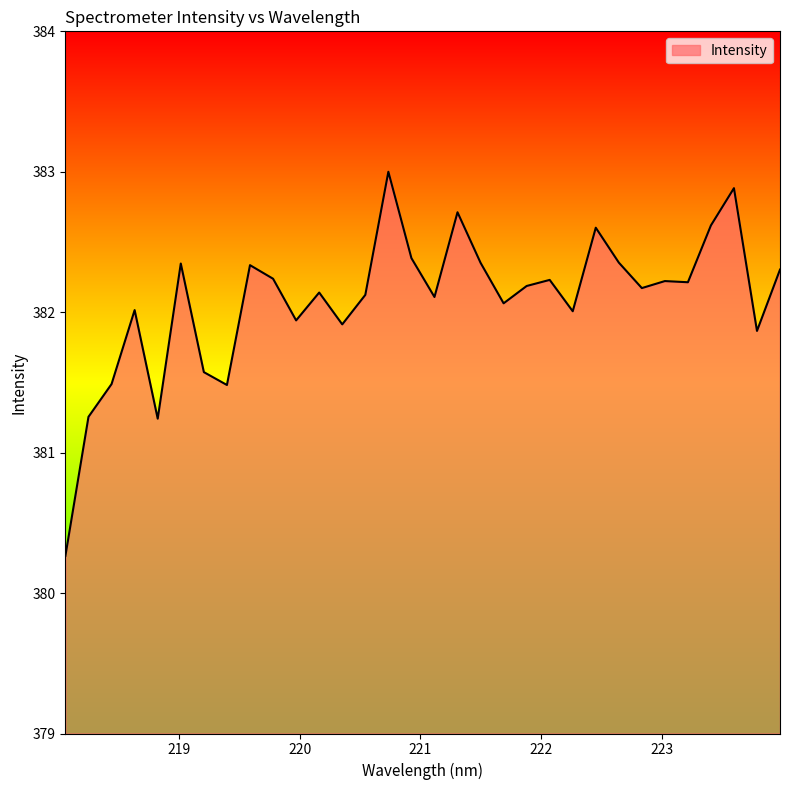

What is the maximum value shown in the chart?

383.0